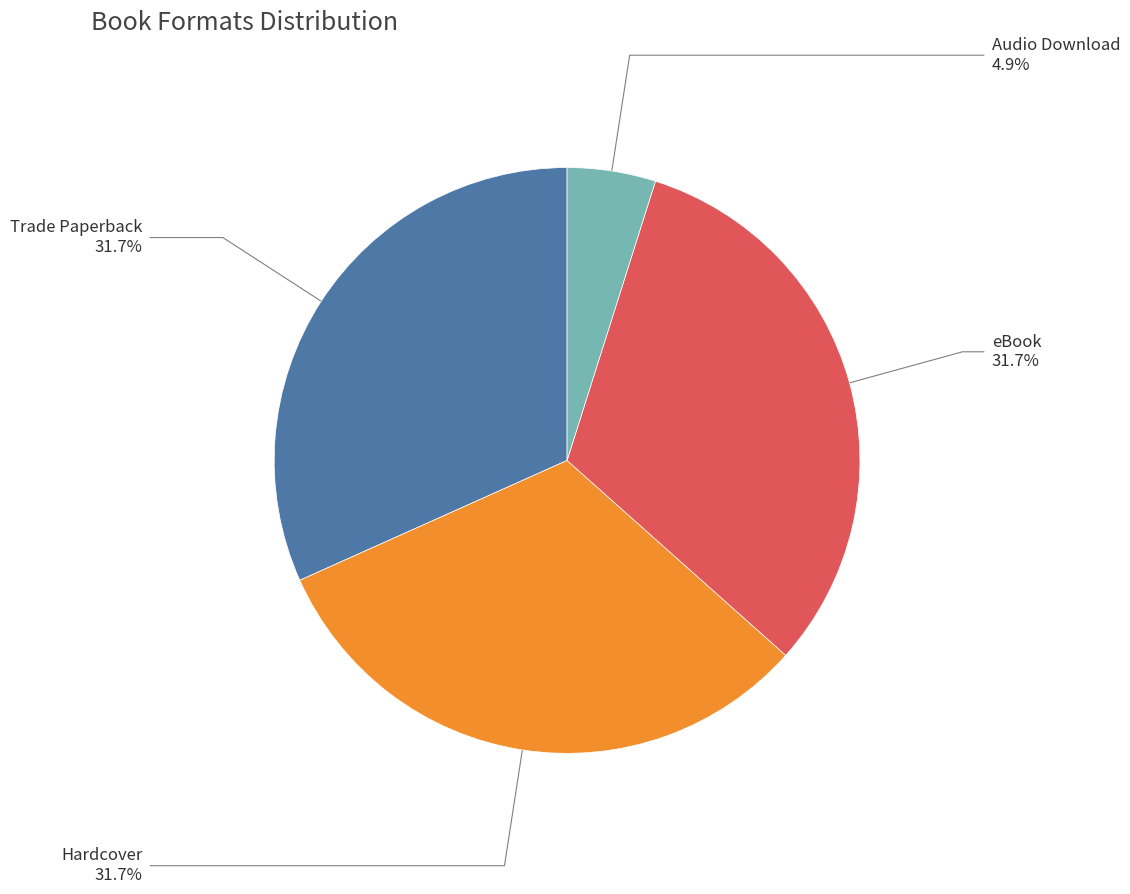

How many segments does this pie chart have?

4